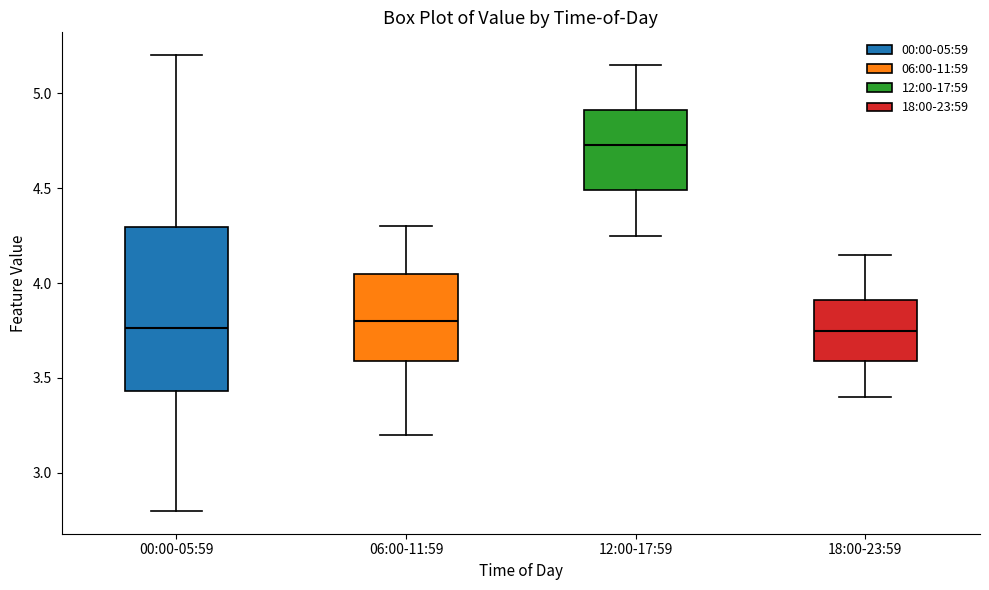

Comparing the boxes themselves (not the whiskers), which one is the tallest?

00:00-05:59